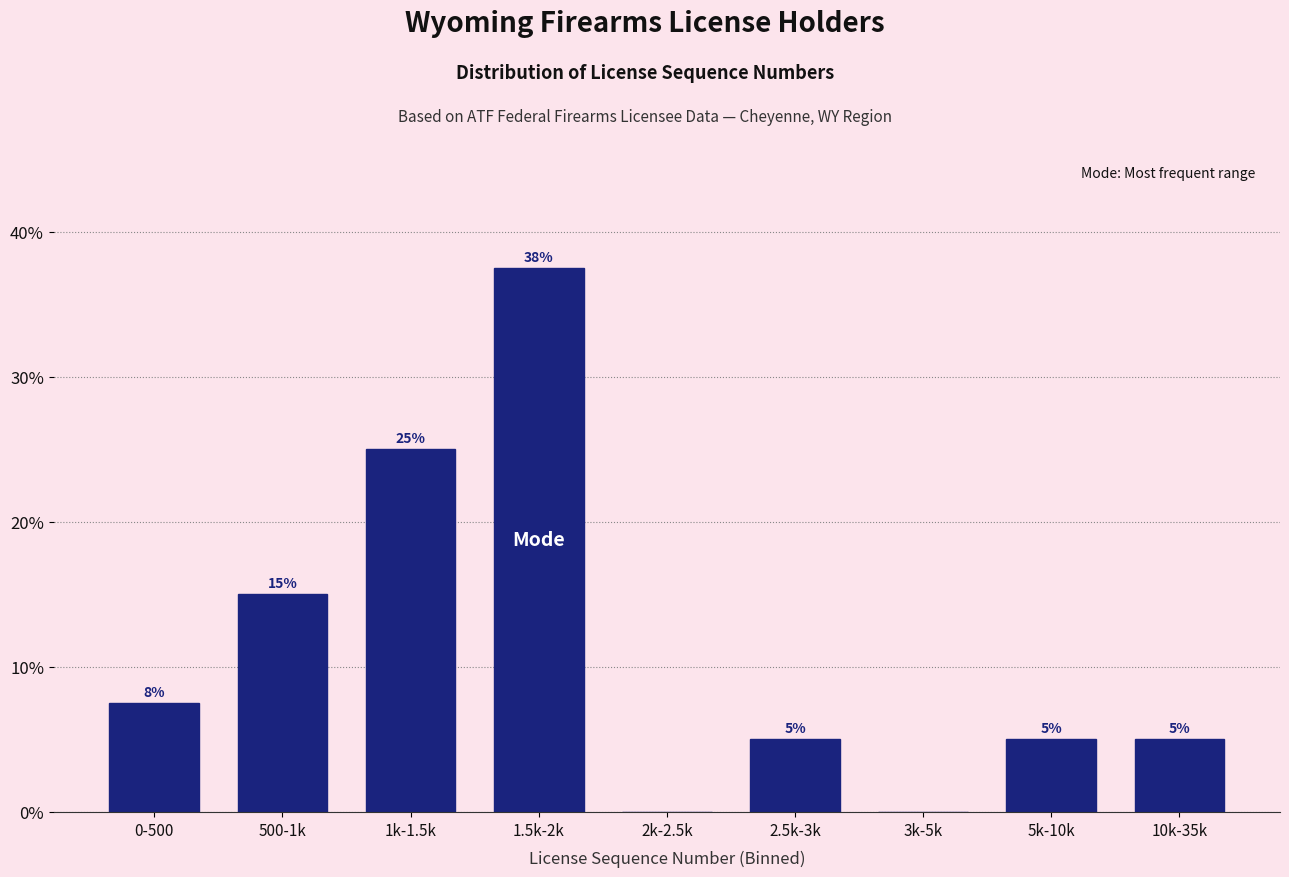

Is it true that the value at 3k-5k is 0.0?

True